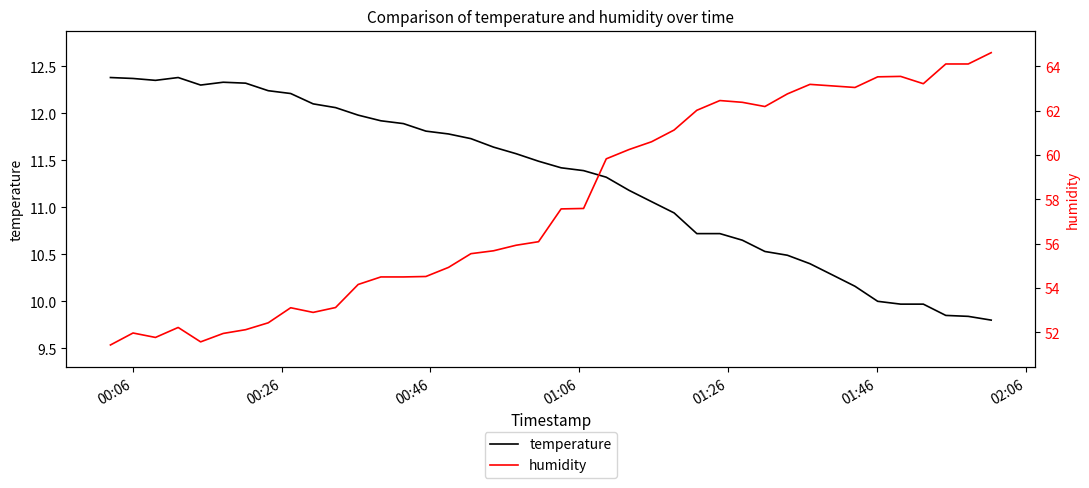

What are all the series names shown in the legend?

temperature, humidity